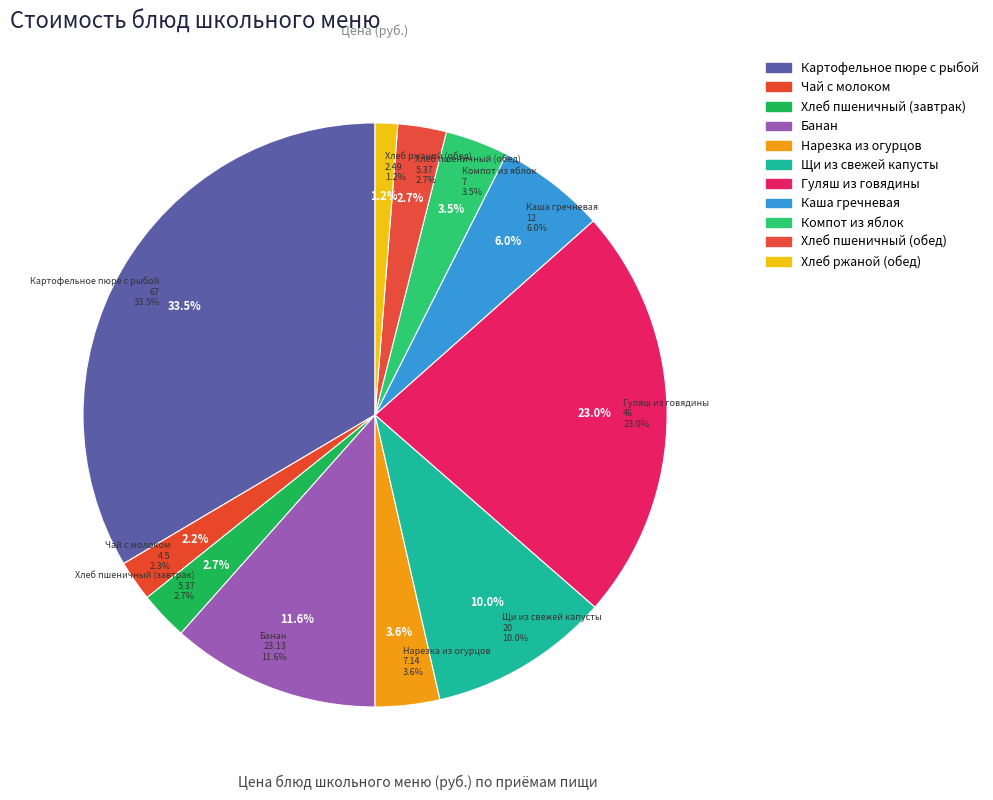

The Нарезка из огурцов slice represents 1% of the pie. True or false?

False